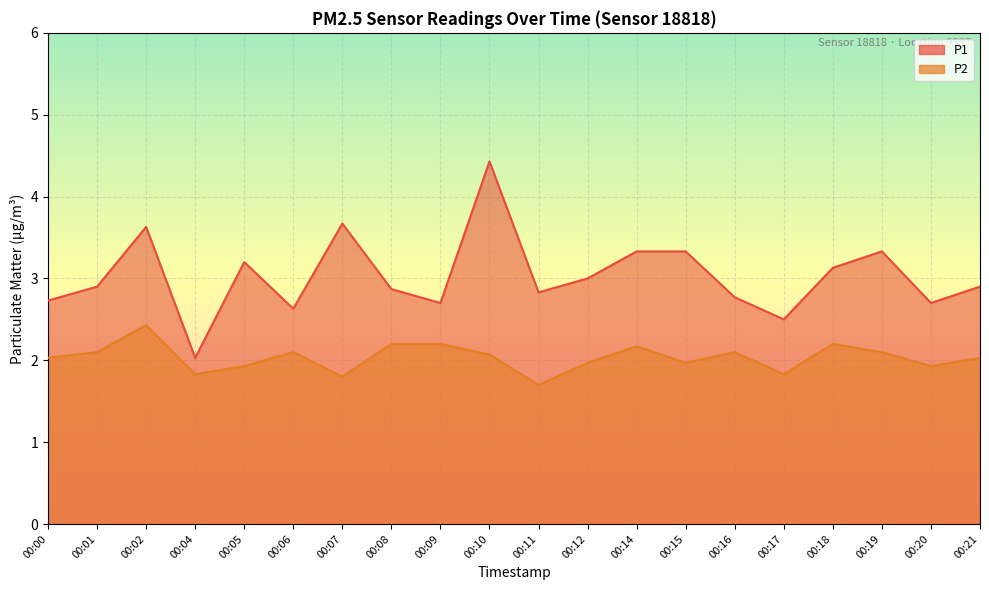

At which category does the chart reach its peak across all series?

00:10